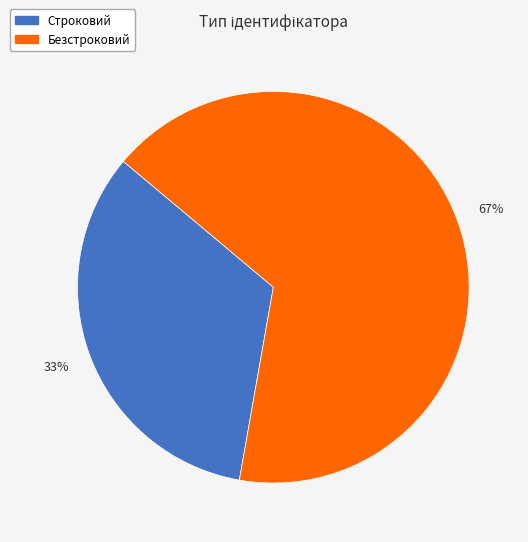

Do Безстроковий and Строковий together represent more than half of the pie?

Yes